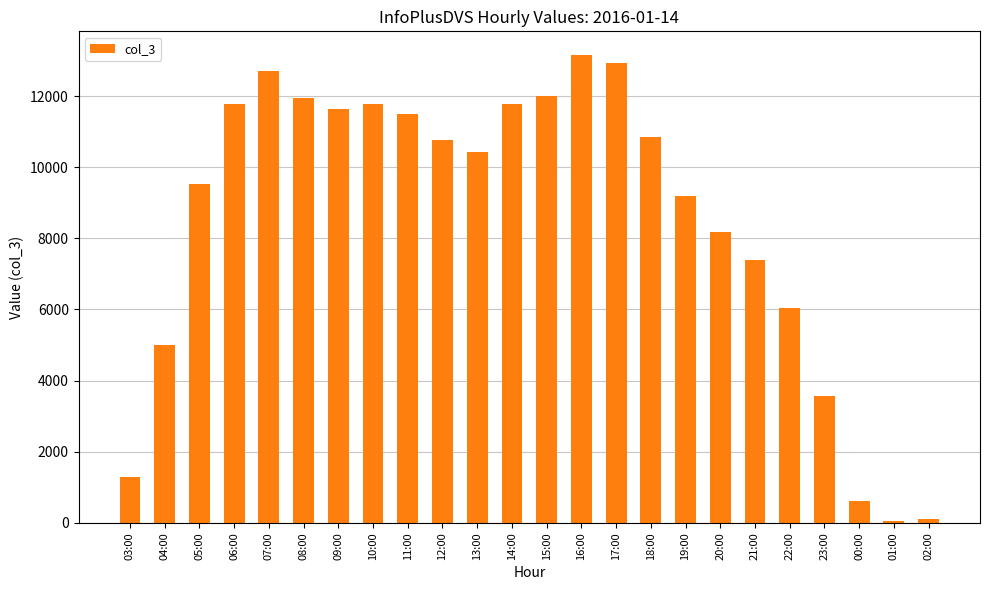

Count the number of data series in this chart.

1